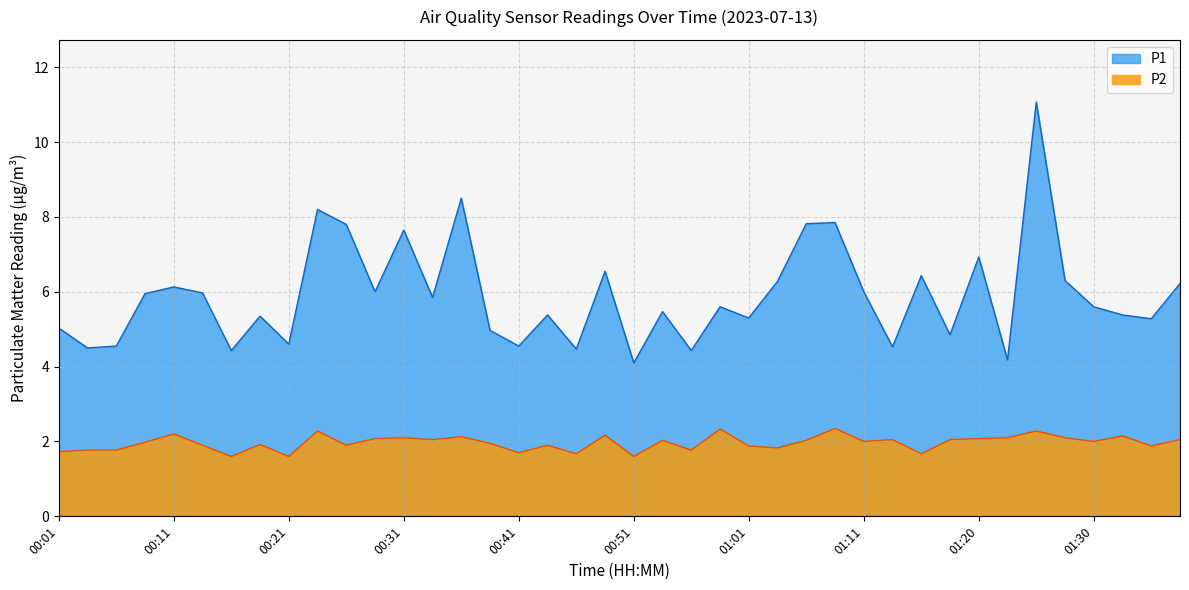

What is the difference between the maximum and minimum values in the P1 series?

7.0